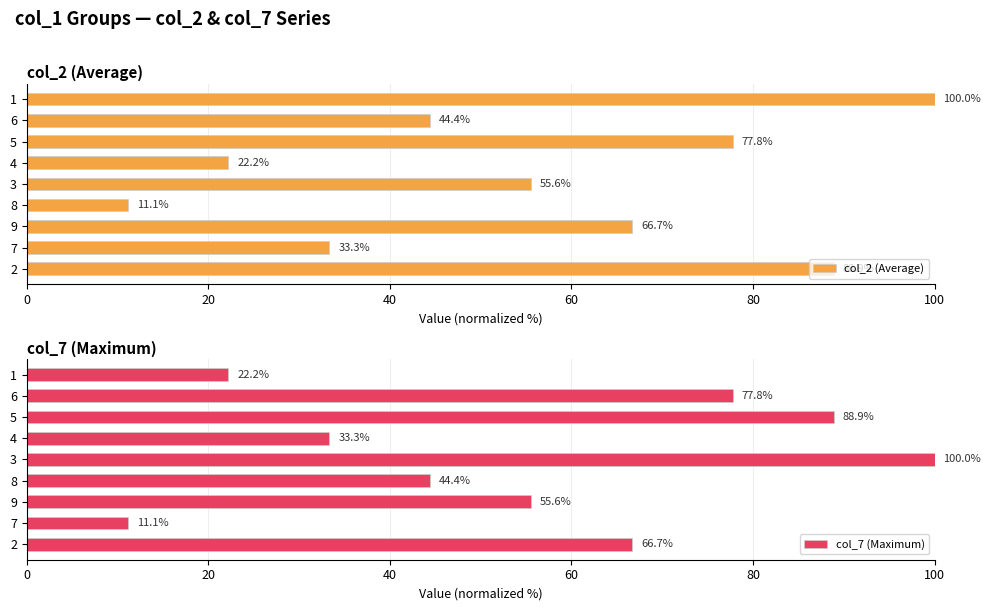

What is the difference between the col_2 (Average) values at 3 and 2?

33.3